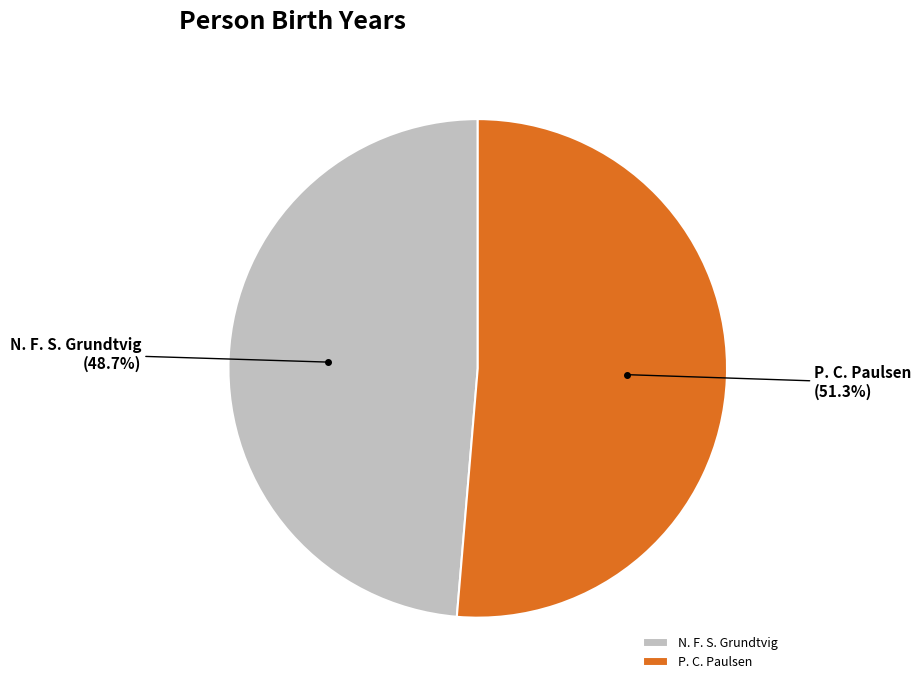

Count the number of slices in the pie.

2